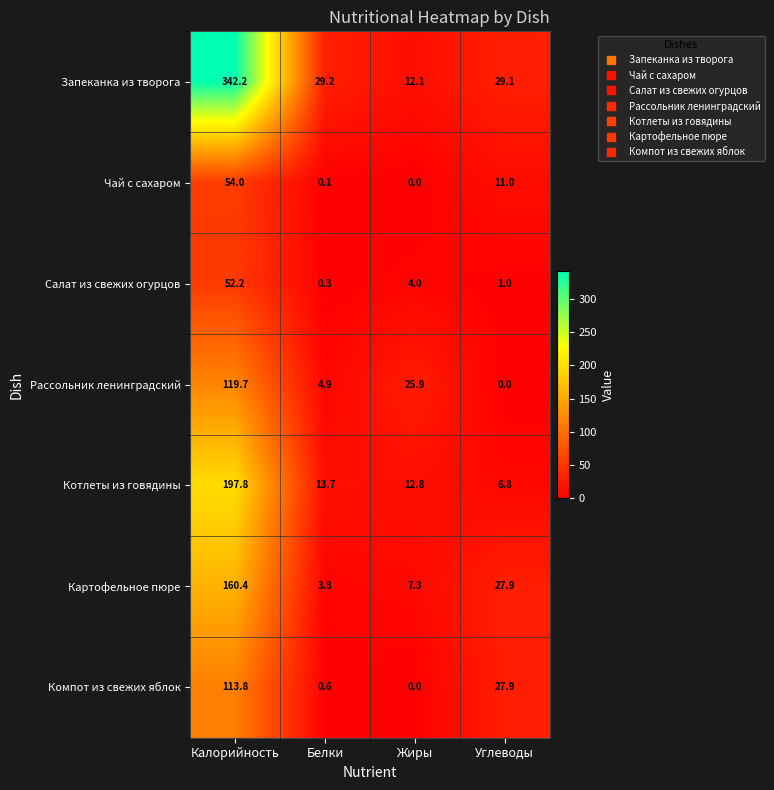

What is the difference between the Картофельное пюре values at Углеводы and Белки?

24.1